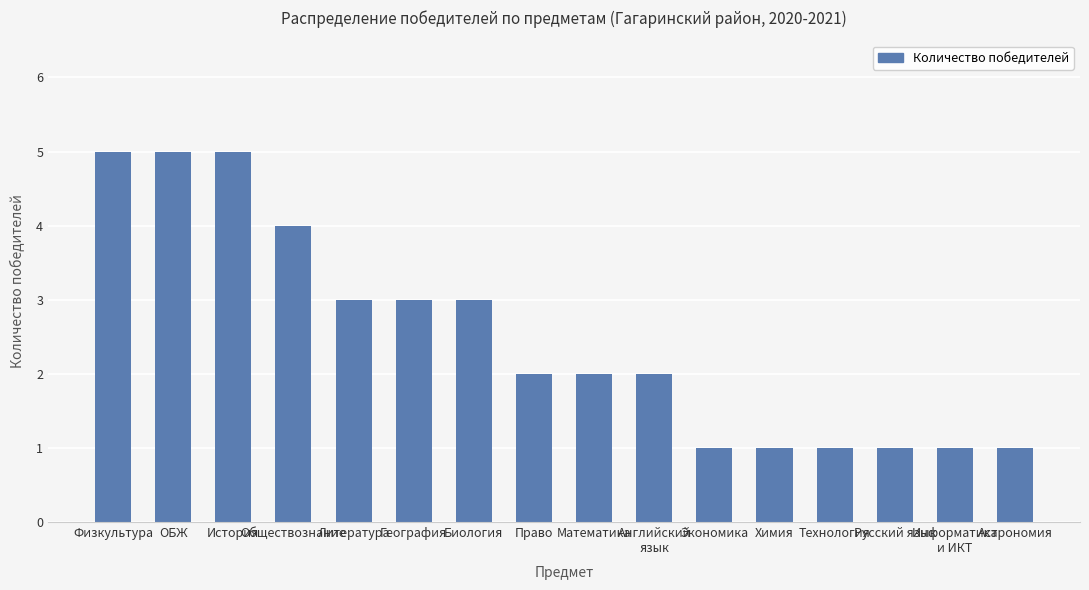

What value does the data have at Физкультура?

5